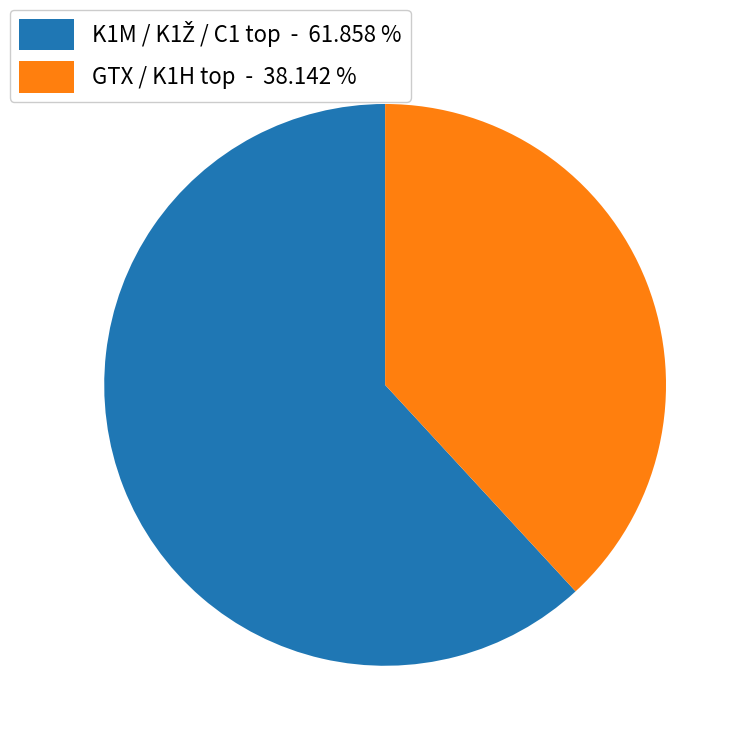

Is there a majority slice in this chart?

Yes